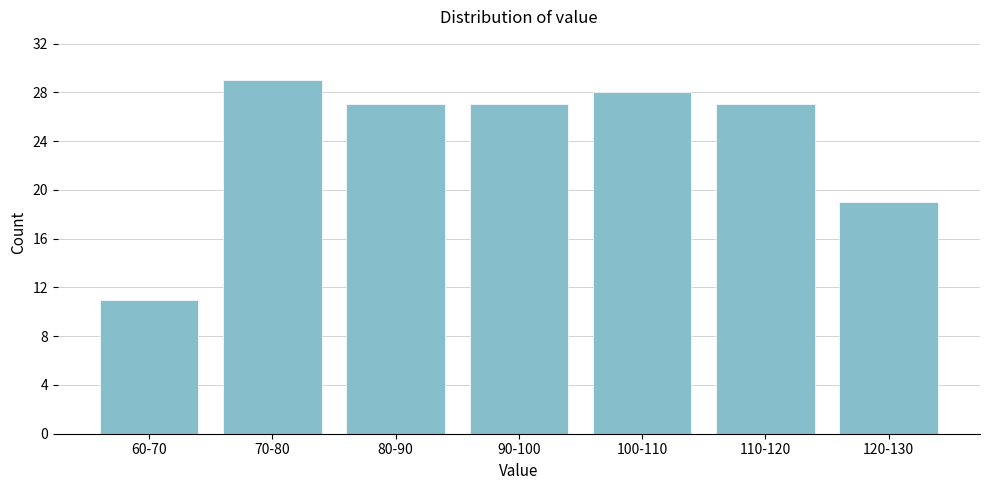

Reading left to right, list all the values displayed in this chart.

11	29	27	27	28	27	19